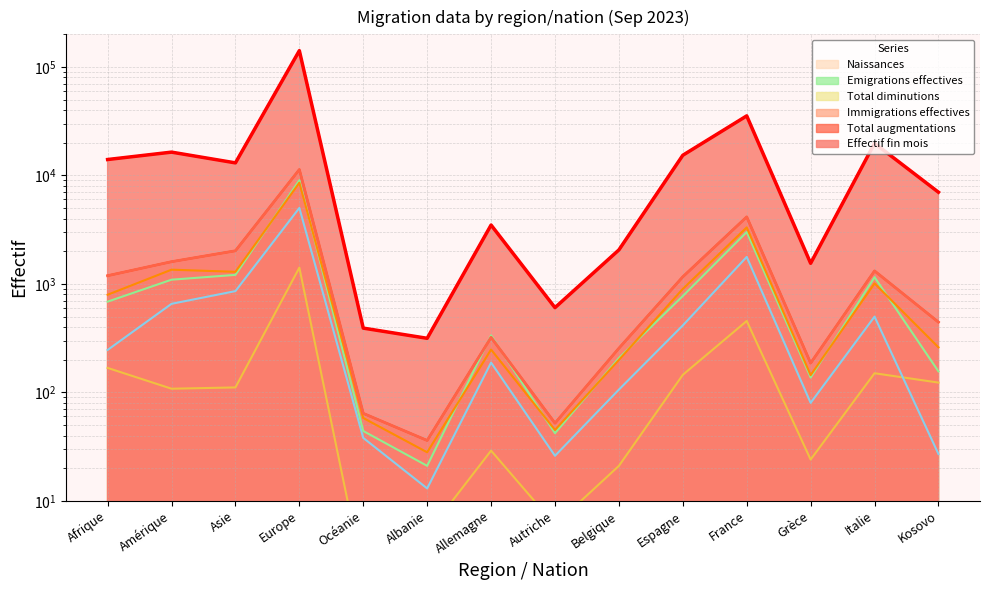

Does the chart have visible grid lines?

Yes